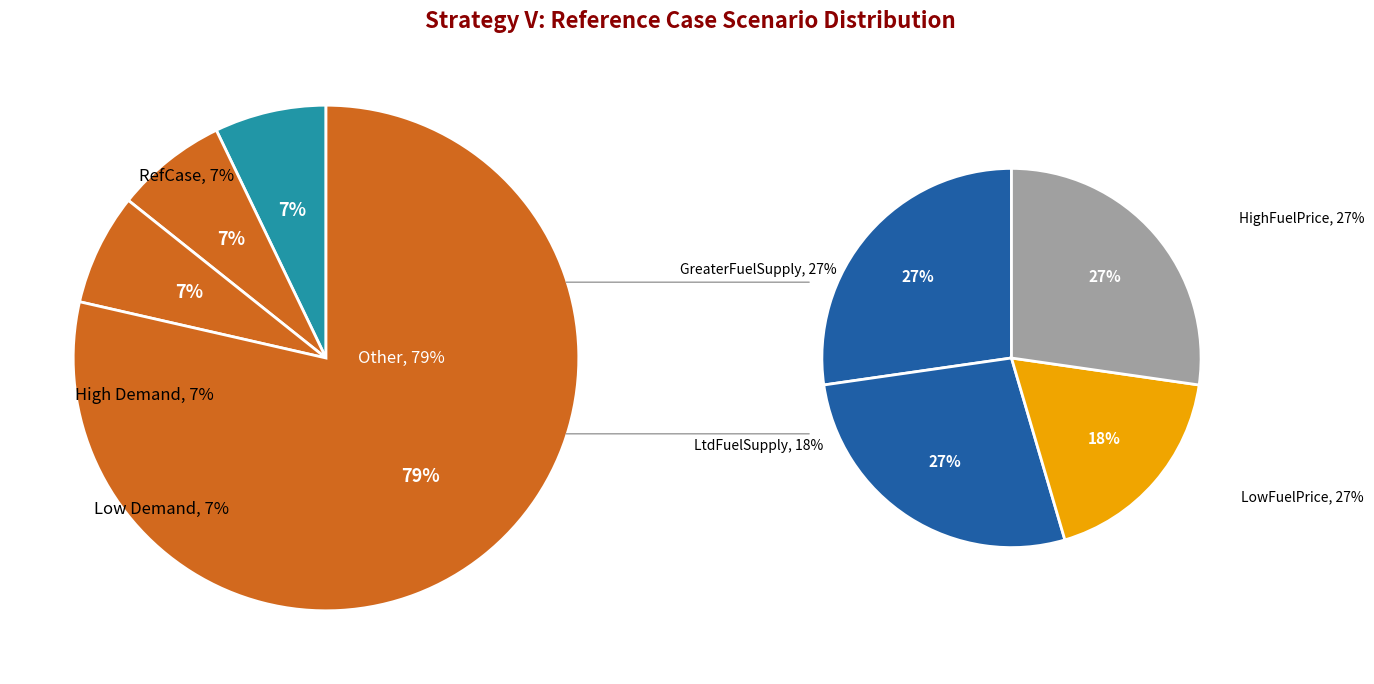

Is LowREHighCost the majority of the pie?

No